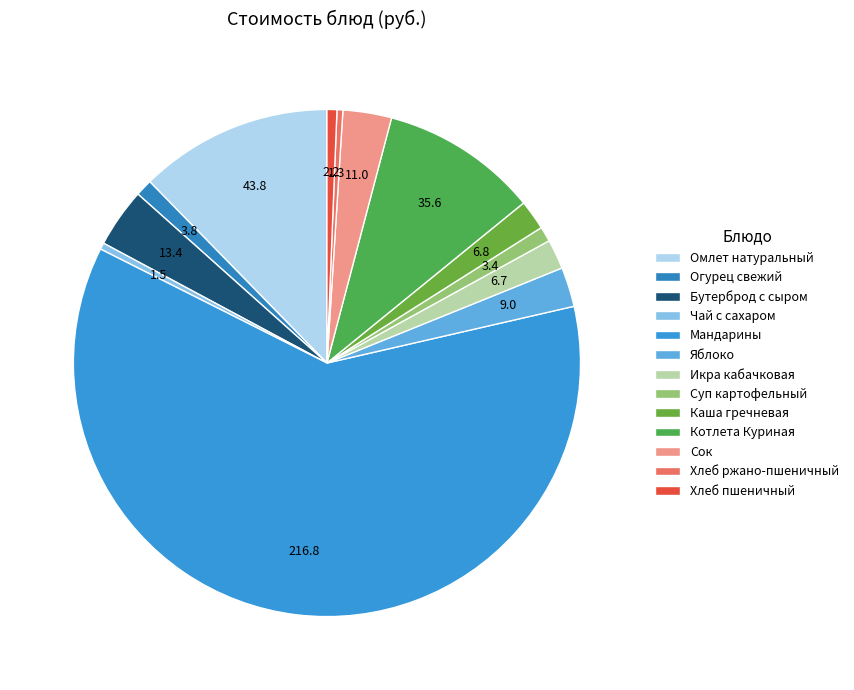

How many slices are in this pie chart?

13